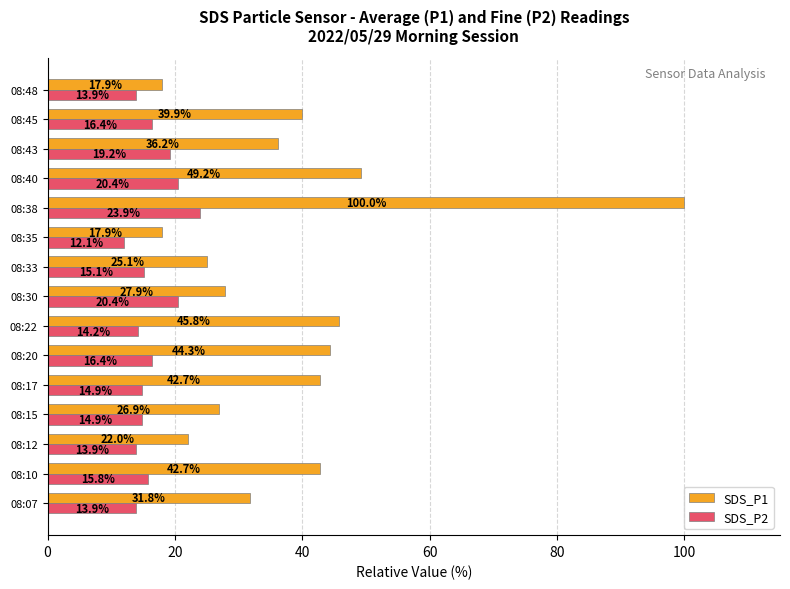

Which series has the largest total across all categories?

SDS_P1